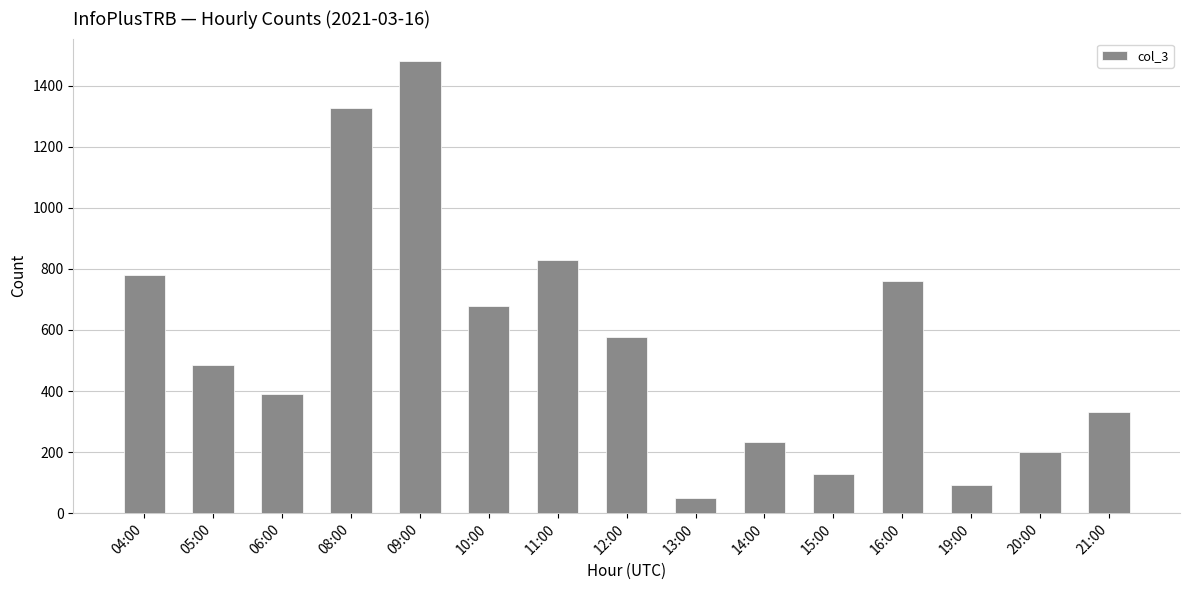

Read the value at 06:00.

391